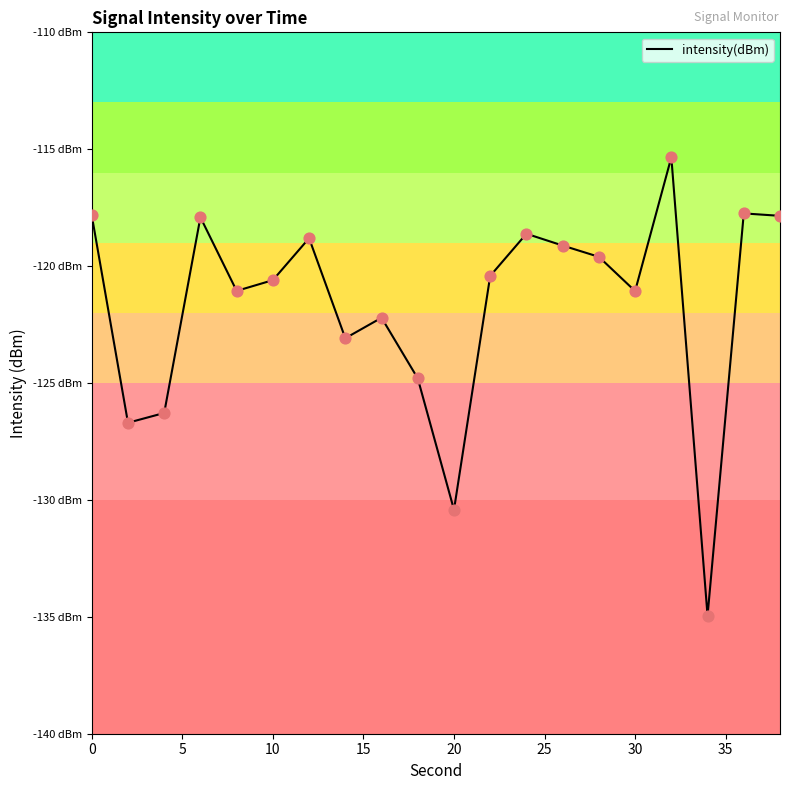

Does the chart have visible grid lines?

No